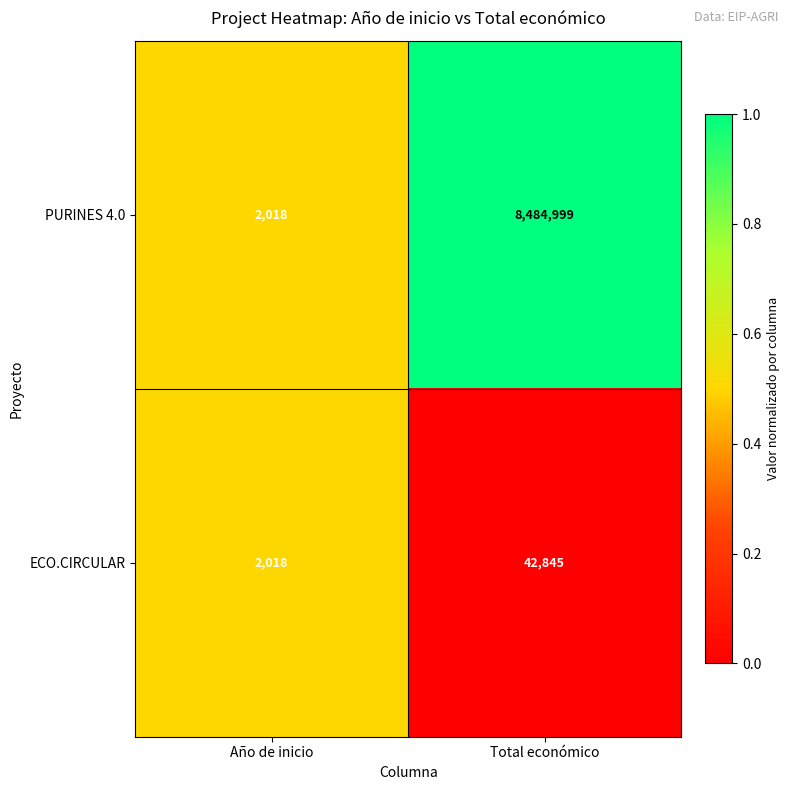

Which series has the largest range (max minus min)?

PURINES 4.0